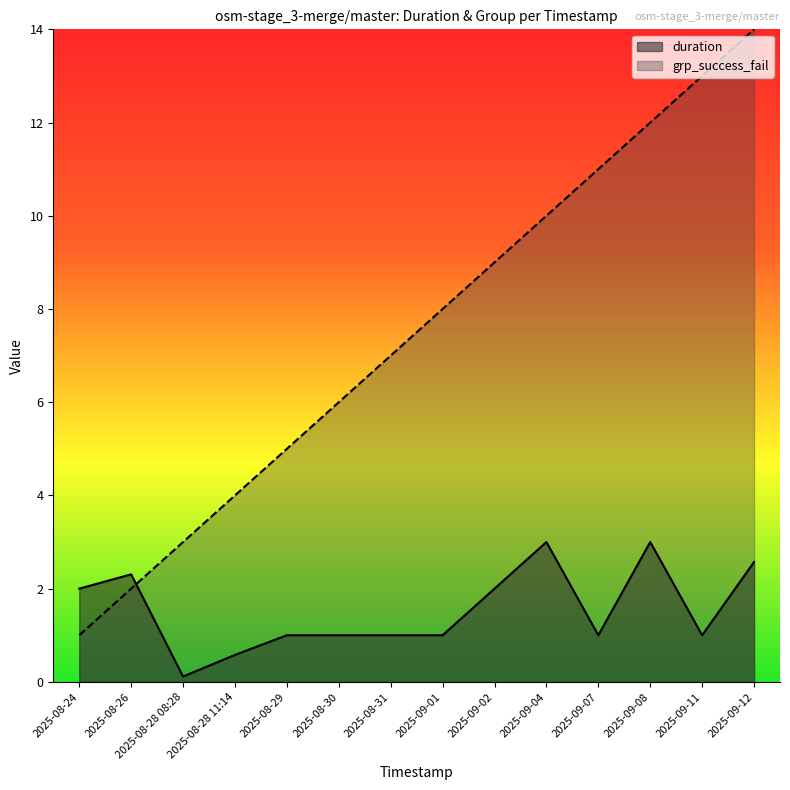

What are all the series names shown in the legend?

duration, grp_success_fail